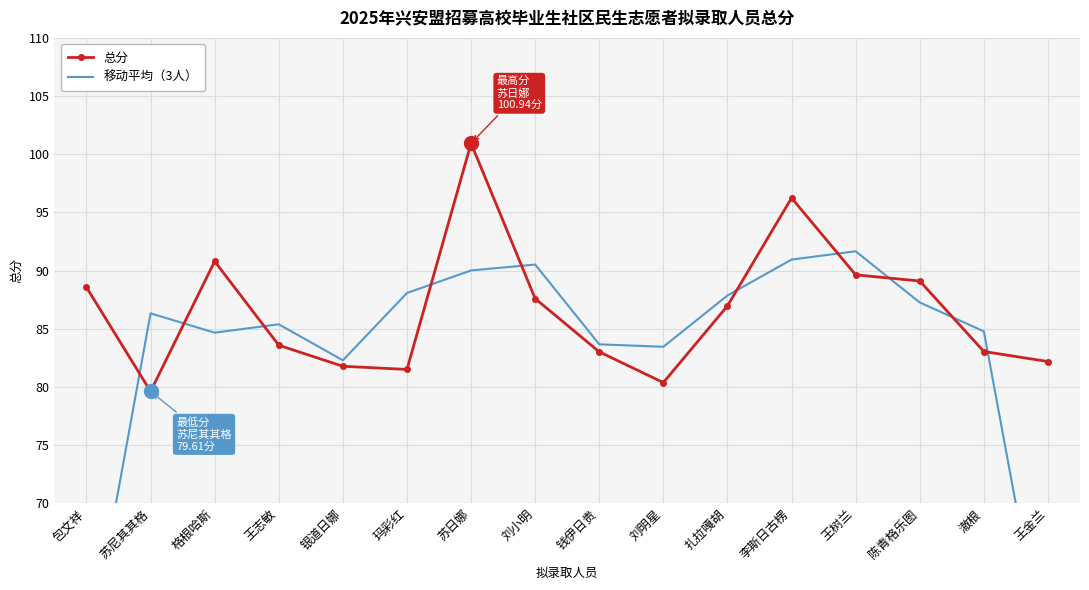

What is the spread (max minus min) of values at 玛彩红?

6.6